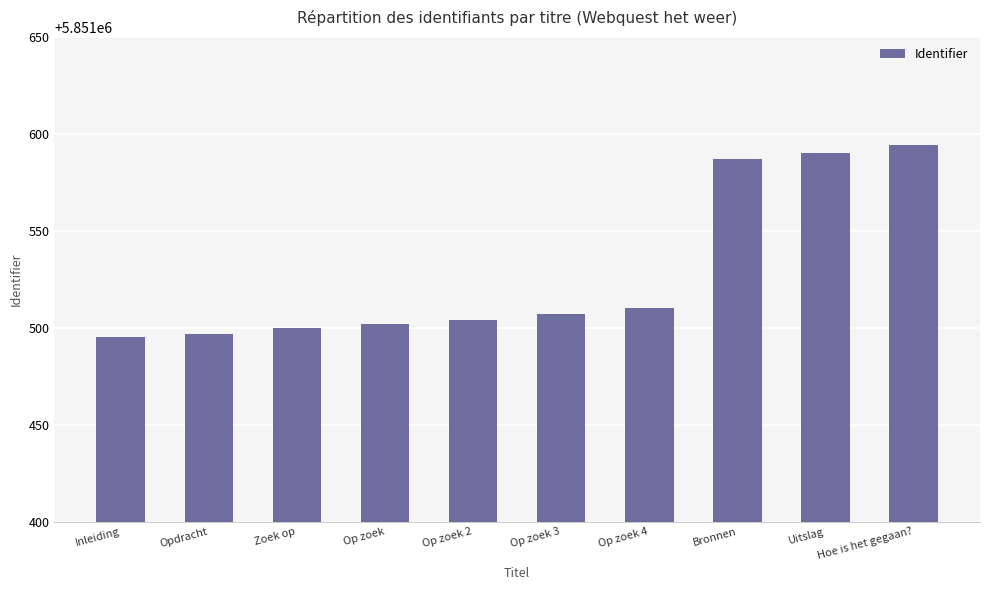

Between Opdracht and Op zoek 3, which is larger?

Op zoek 3